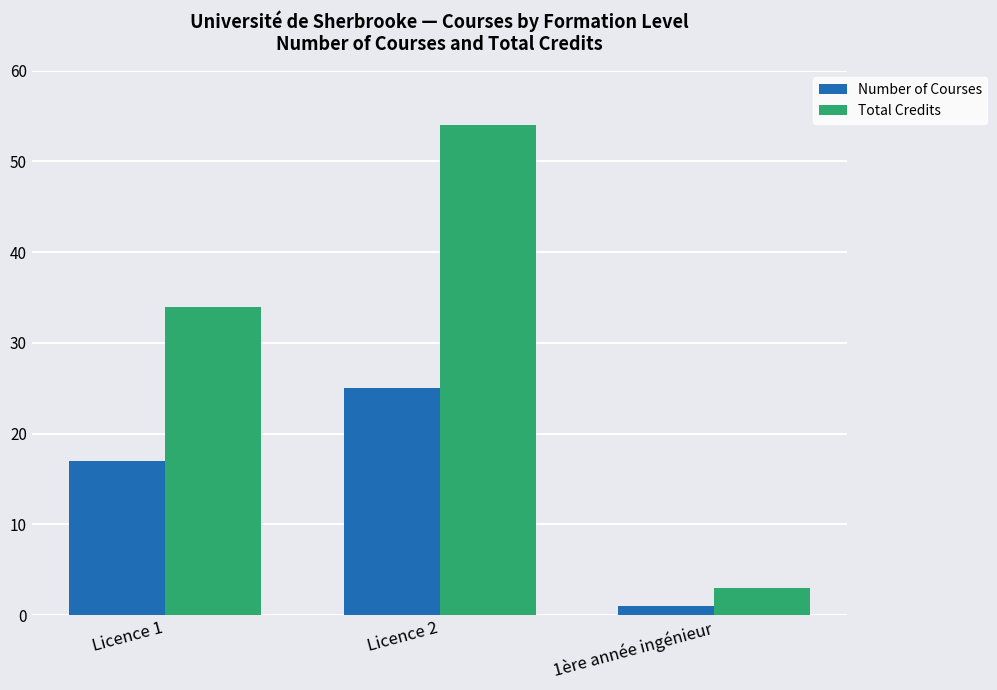

How many categories are shown in the chart?

3